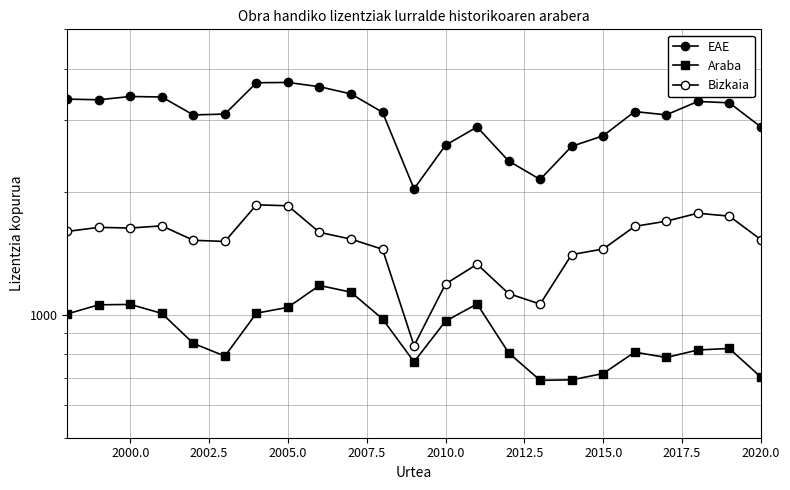

How many data points does each series have?

23